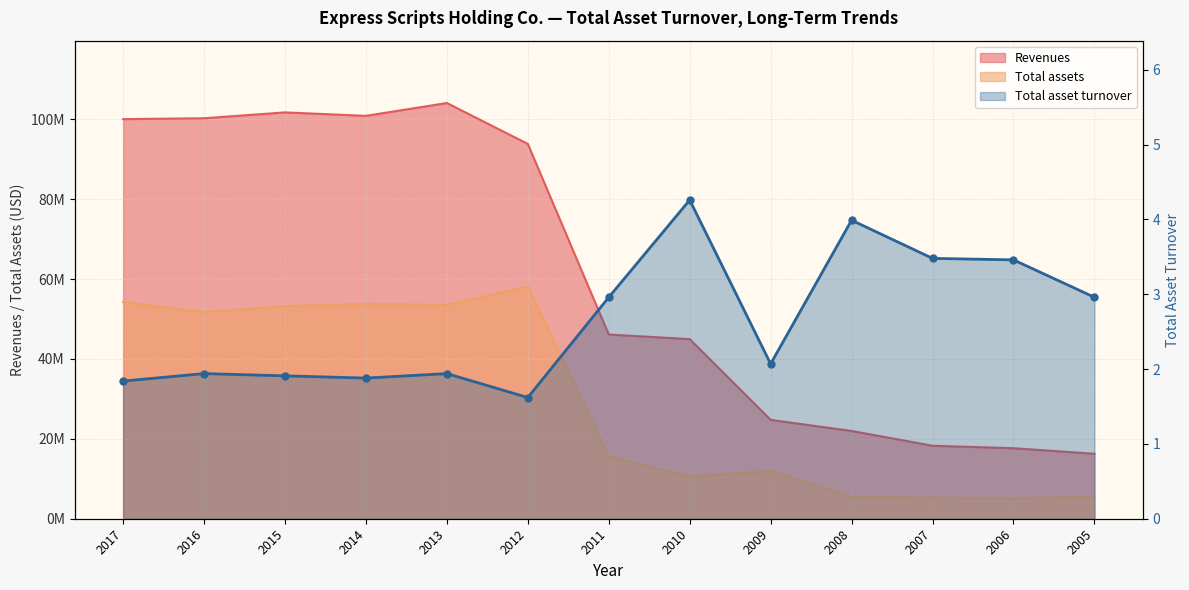

What is the difference between the maximum and minimum values?

2.6